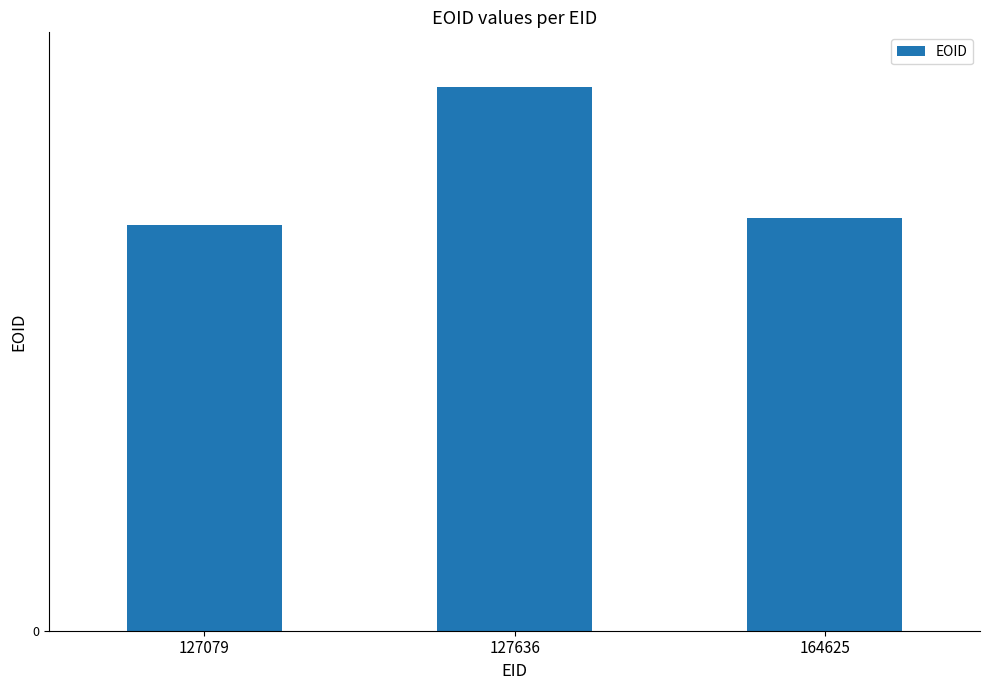

Is it true that the value at 164625 is 668614?

True